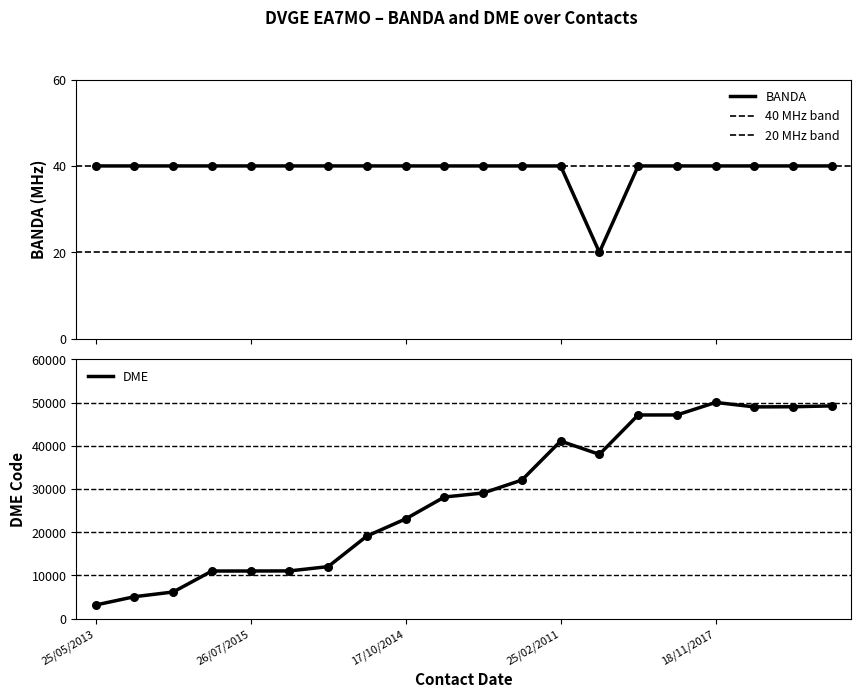

Which series reaches the minimum Y coordinate?

BANDA